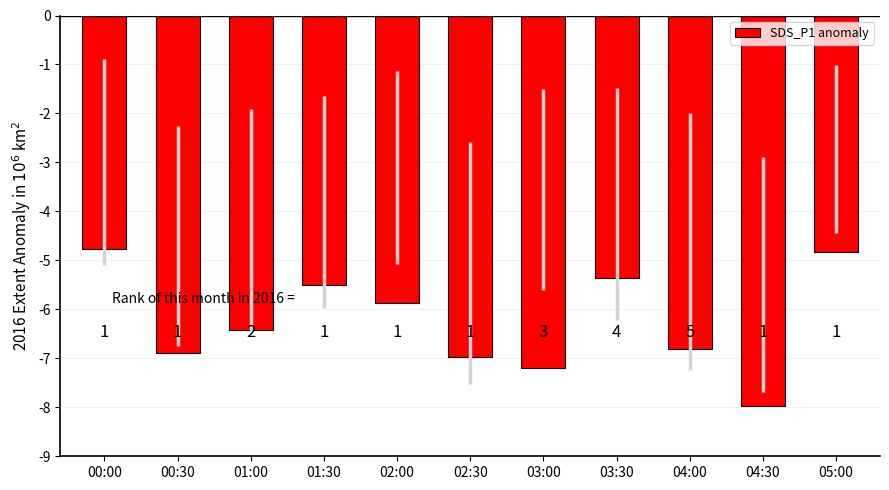

Reading left to right, what are all the values shown in this chart?

-4.8	-6.9	-6.4	-5.5	-5.9	-7.0	-7.2	-5.4	-6.8	-8.0	-4.8